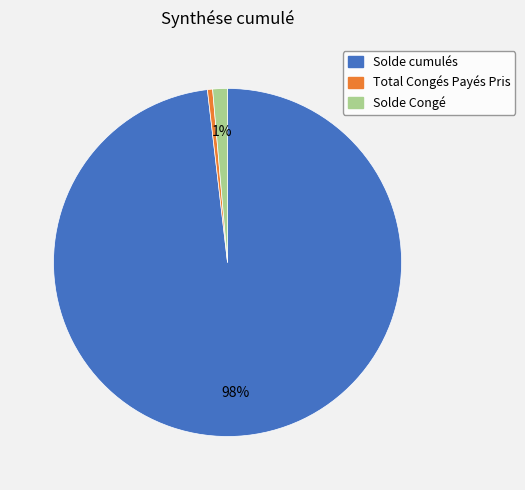

How many segments does this pie chart have?

3